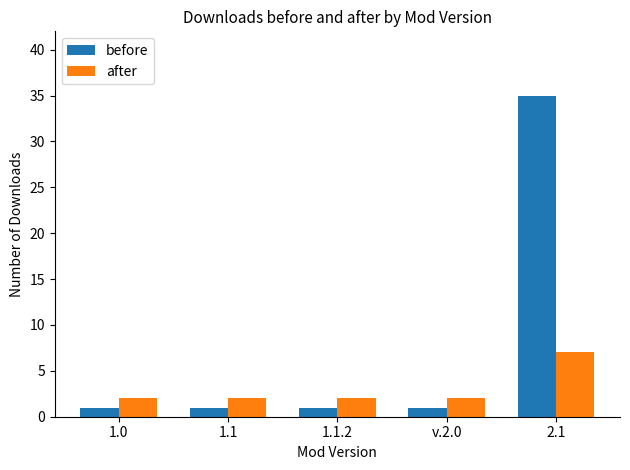

What is the label of the 5th bar from the right?

1.0